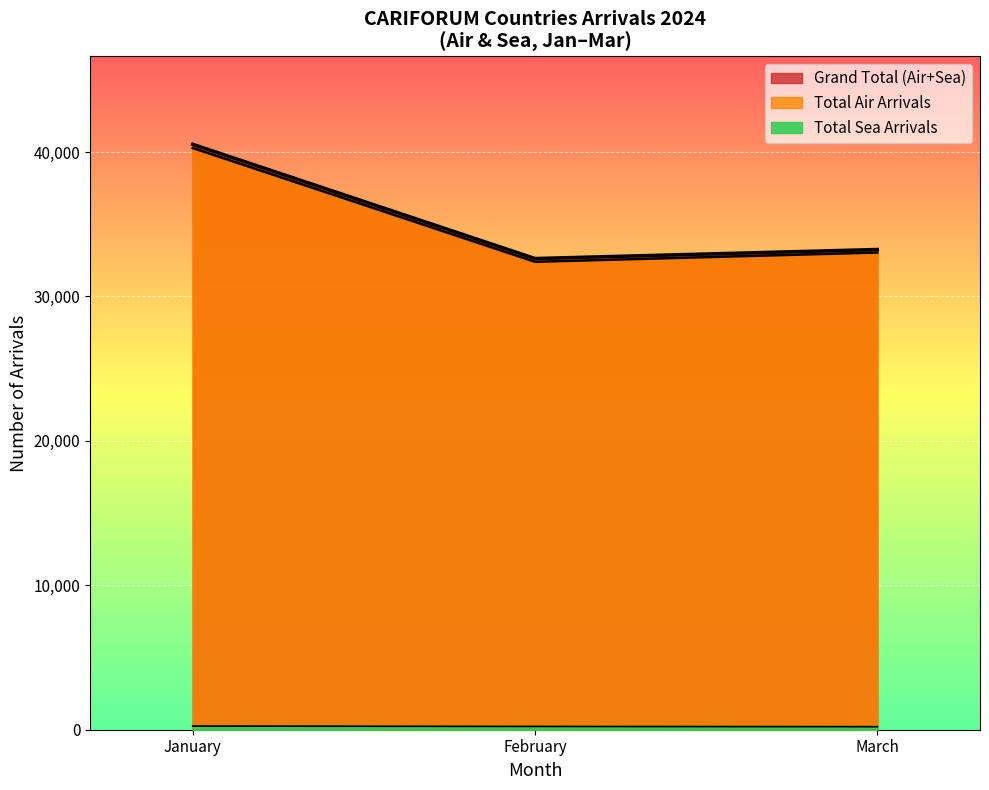

List the labels in order of Sea Arrivals value, smallest first.

January, February, March